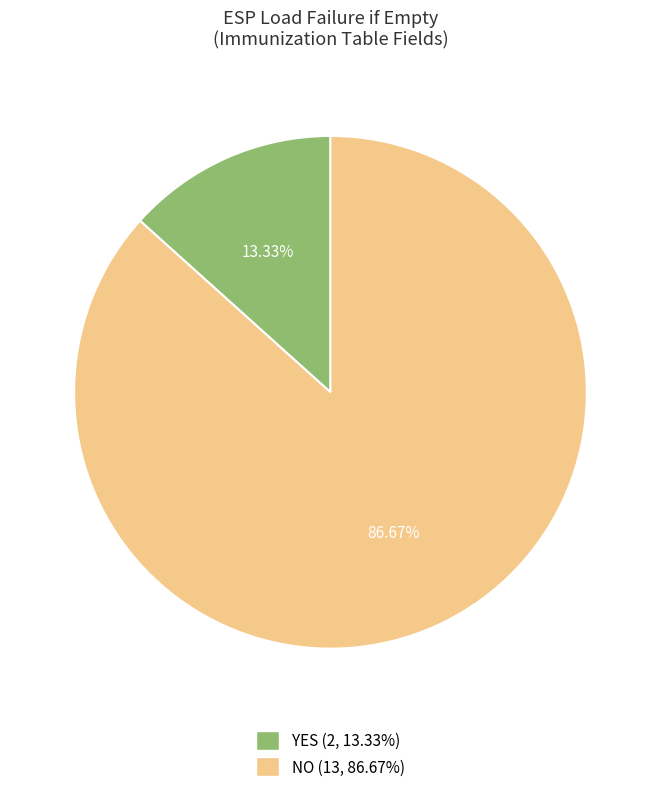

How many slices are in this pie chart?

2